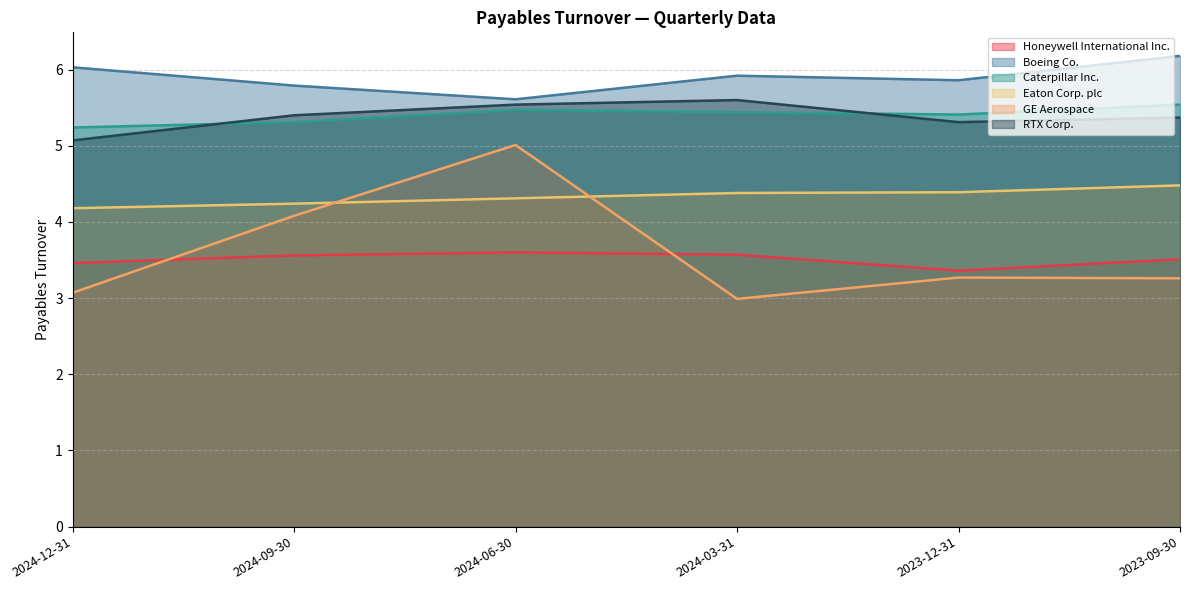

True or false: Caterpillar Inc. and GE Aerospace intersect in this chart.

False